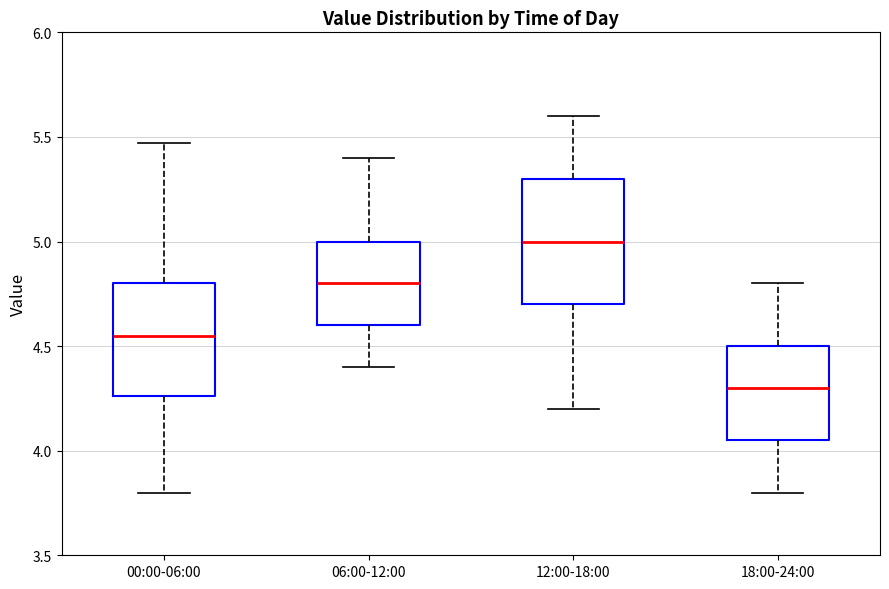

Where is the upper edge of the box for 06:00-12:00 on the y-axis? The values are not printed on the chart, so give them approximately, as read against the axis.

5.00